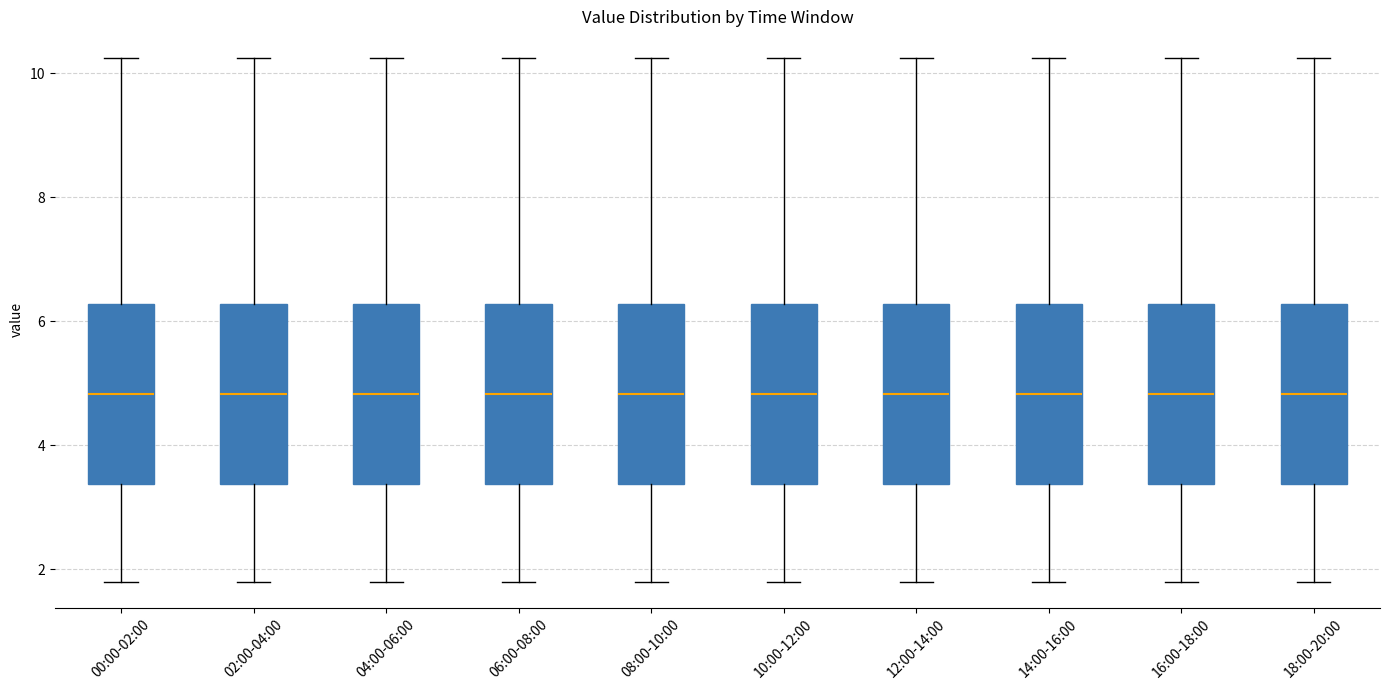

Reading left to right, transcribe this box plot: for each box, give where its median line is, the range the box spans, and where its two whiskers end, as read against the y-axis. The values are not printed on the chart, so give them approximately, as read against the axis.

00:00-02:00: median 4.8, box 3.4 to 6.2, whiskers 1.8 to 10.2
02:00-04:00: median 4.8, box 3.4 to 6.2, whiskers 1.8 to 10.2
04:00-06:00: median 4.8, box 3.4 to 6.2, whiskers 1.8 to 10.2
06:00-08:00: median 4.8, box 3.4 to 6.2, whiskers 1.8 to 10.2
08:00-10:00: median 4.8, box 3.4 to 6.2, whiskers 1.8 to 10.2
10:00-12:00: median 4.8, box 3.4 to 6.2, whiskers 1.8 to 10.2
12:00-14:00: median 4.8, box 3.4 to 6.2, whiskers 1.8 to 10.2
14:00-16:00: median 4.8, box 3.4 to 6.2, whiskers 1.8 to 10.2
16:00-18:00: median 4.8, box 3.4 to 6.2, whiskers 1.8 to 10.2
18:00-20:00: median 4.8, box 3.4 to 6.2, whiskers 1.8 to 10.2